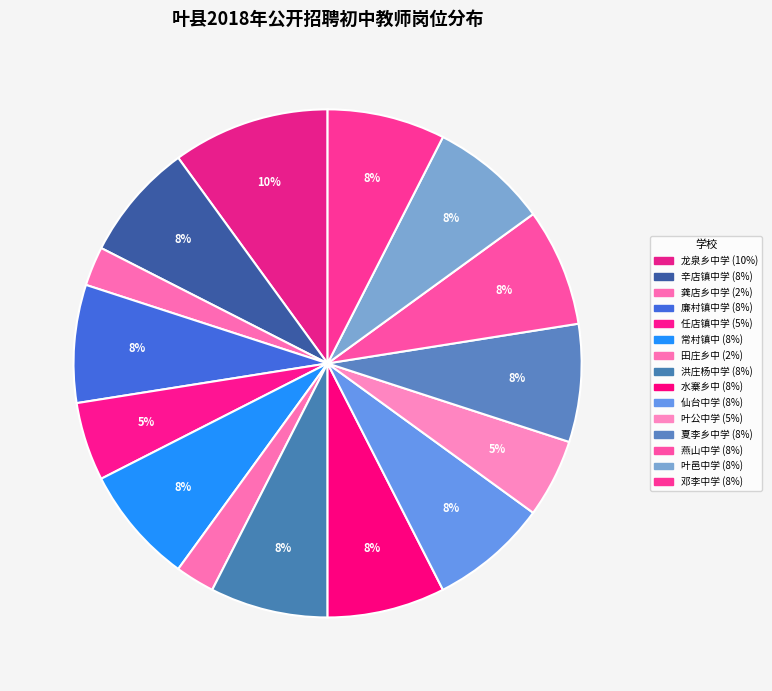

Count the number of slices in the pie.

15